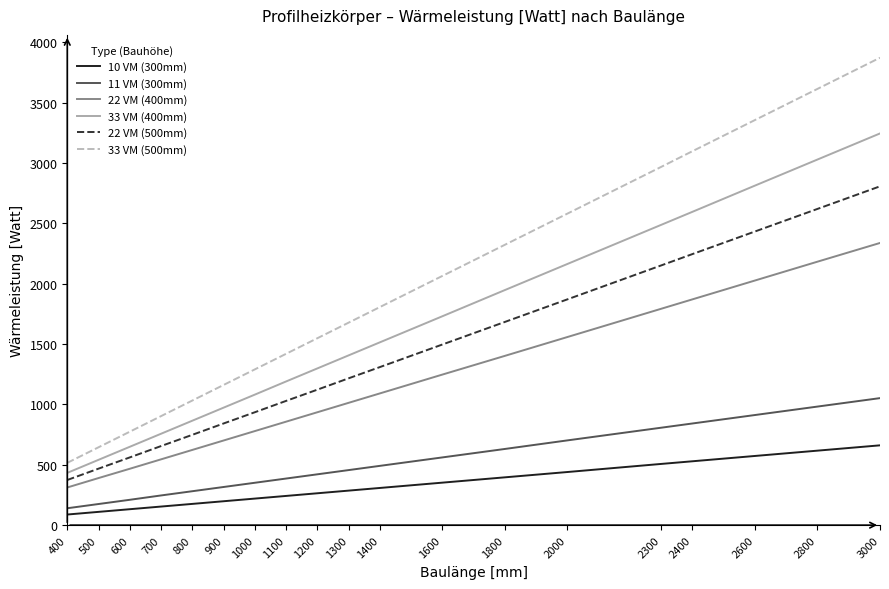

Rank the categories by 22 VM (500mm) value from highest to lowest.

3000, 2800, 2600, 2400, 2300, 2000, 1800, 1600, 1400, 1300, 1200, 1100, 1000, 900, 800, 700, 600, 500, 400